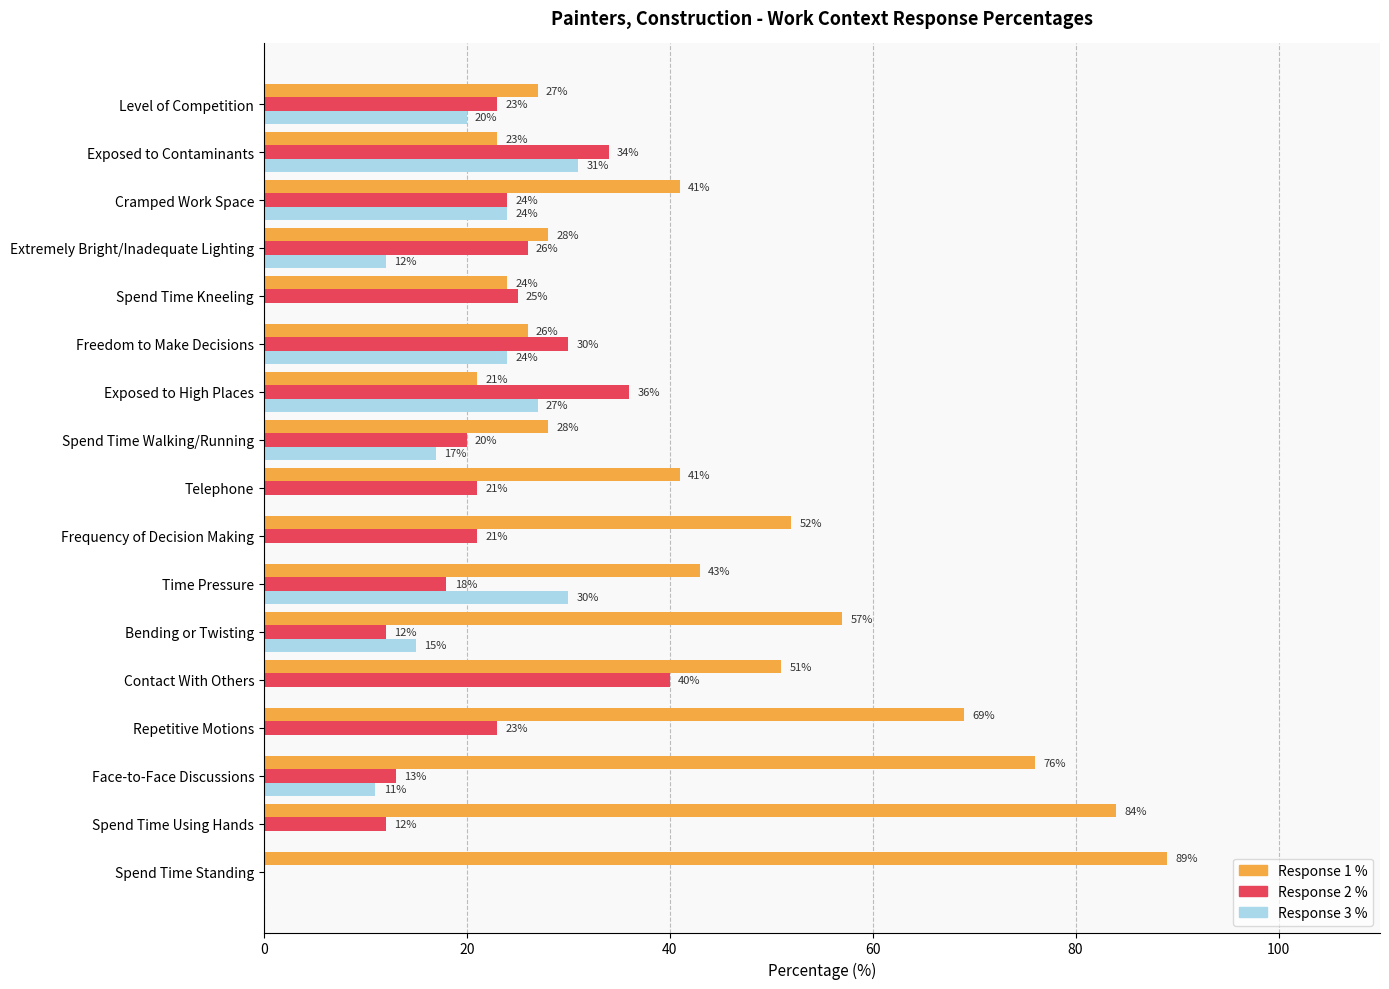

At which label is Response 1 % closest to 55?

Bending or Twisting